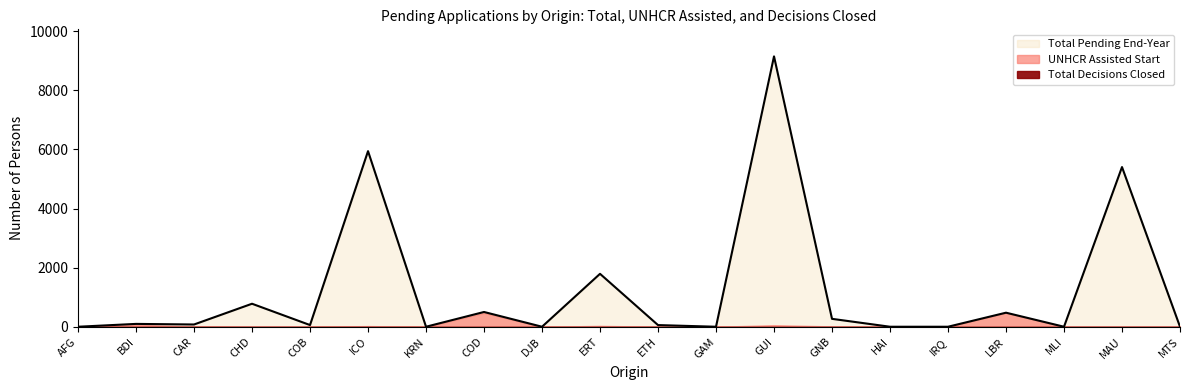

What is the total value across all series at DJB?

1